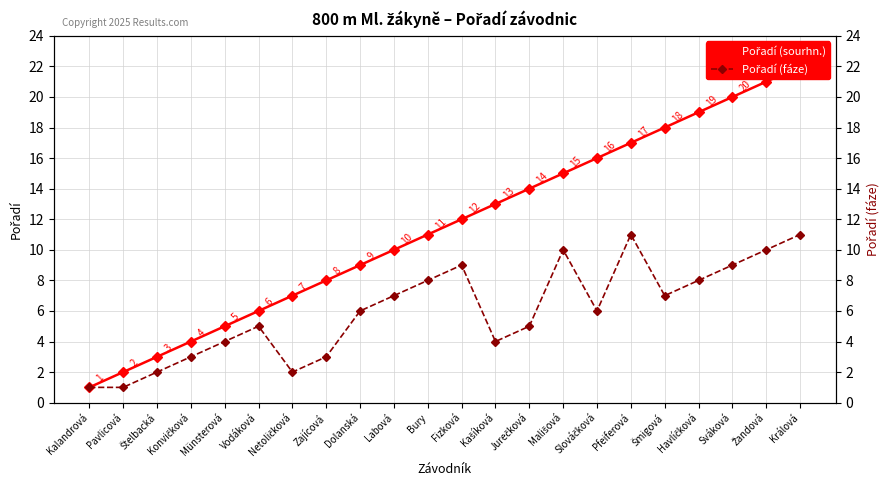

Which series has the largest total across all categories?

Pořadí (sourhn.)